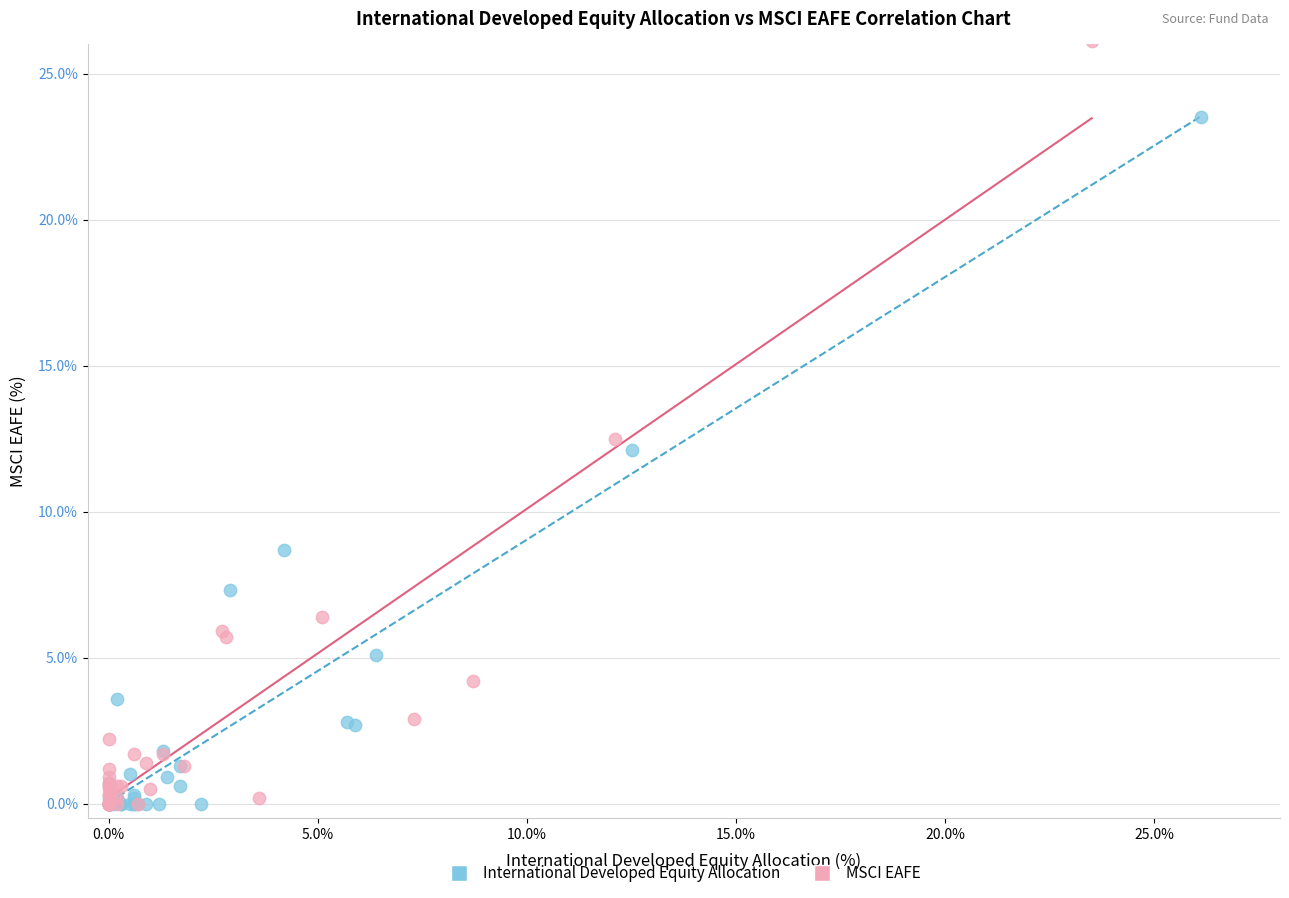

Which series reaches the maximum Y coordinate?

MSCI EAFE